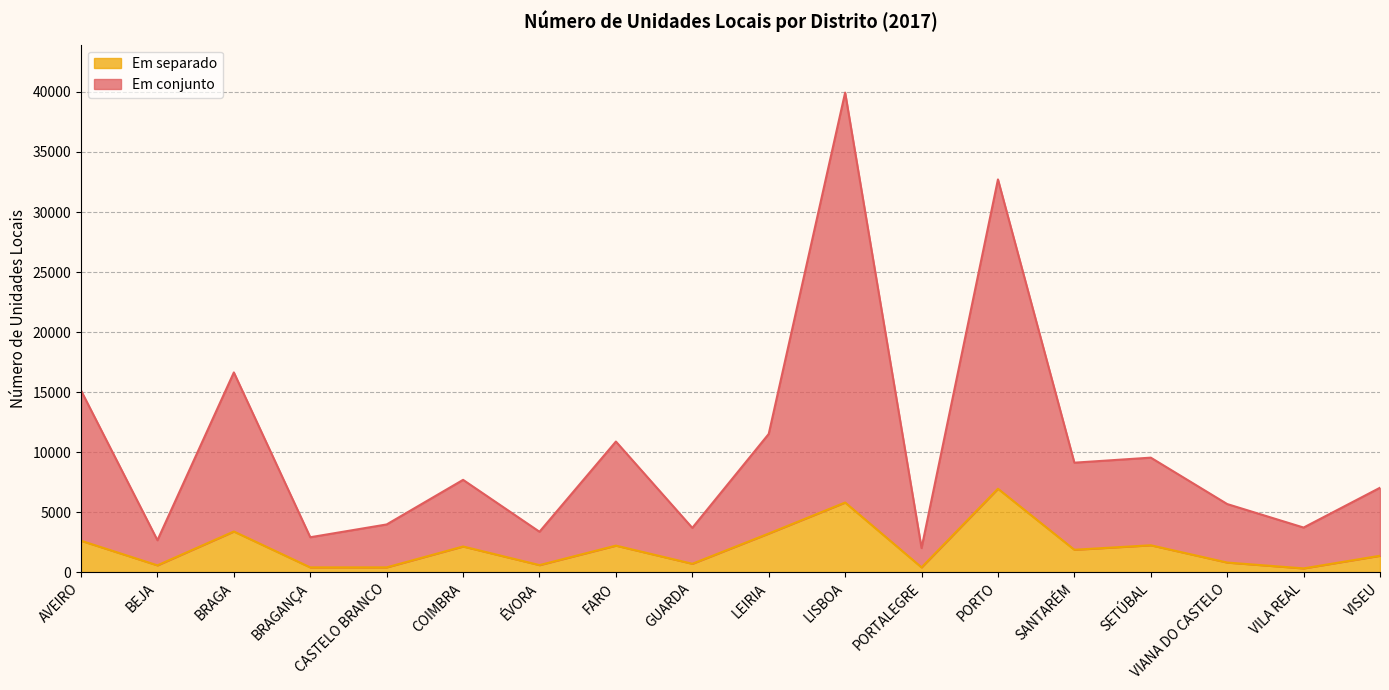

Reading left to right, what are all the values shown in this chart?

Em conjunto: AVEIRO=15130	BEJA=2659	BRAGA=16637	BRAGANÇA=2909	CASTELO BRANCO=3975	COIMBRA=7690	ÉVORA=3366	FARO=10880	GUARDA=3690	LEIRIA=11513	LISBOA=39947	PORTALEGRE=2006	PORTO=32714	SANTARÉM=9120	SETÚBAL=9539	VIANA DO CASTELO=5674	VILA REAL=3716	VISEU=7032
Em separado: AVEIRO=2618	BEJA=568	BRAGA=3388	BRAGANÇA=397	CASTELO BRANCO=399	COIMBRA=2139	ÉVORA=588	FARO=2211	GUARDA=699	LEIRIA=3218	LISBOA=5801	PORTALEGRE=399	PORTO=6949	SANTARÉM=1866	SETÚBAL=2241	VIANA DO CASTELO=801	VILA REAL=314	VISEU=1367